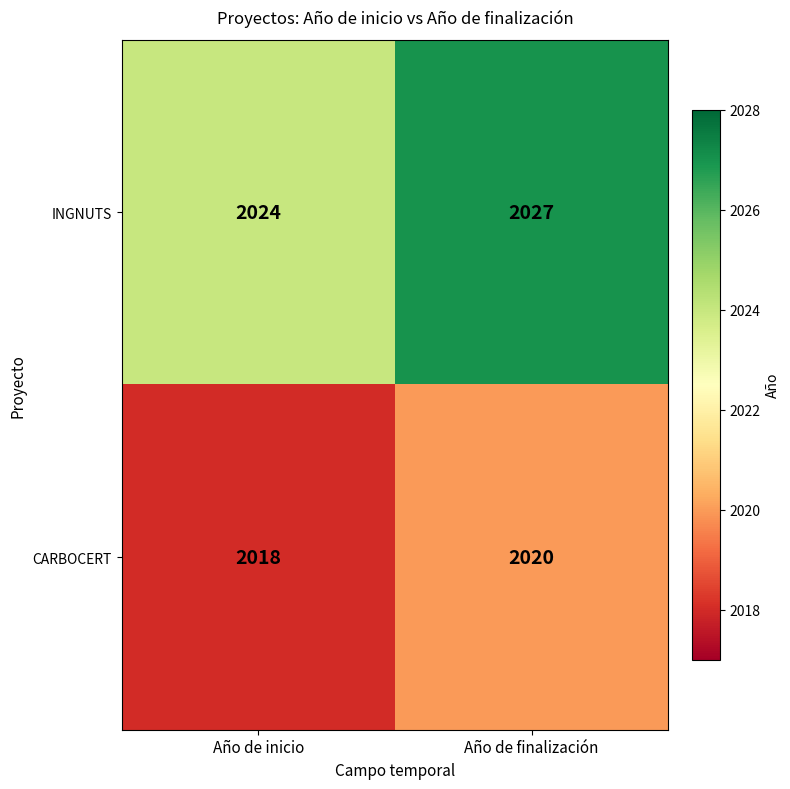

What is the difference between the INGNUTS values at Año de inicio and Año de finalización?

3